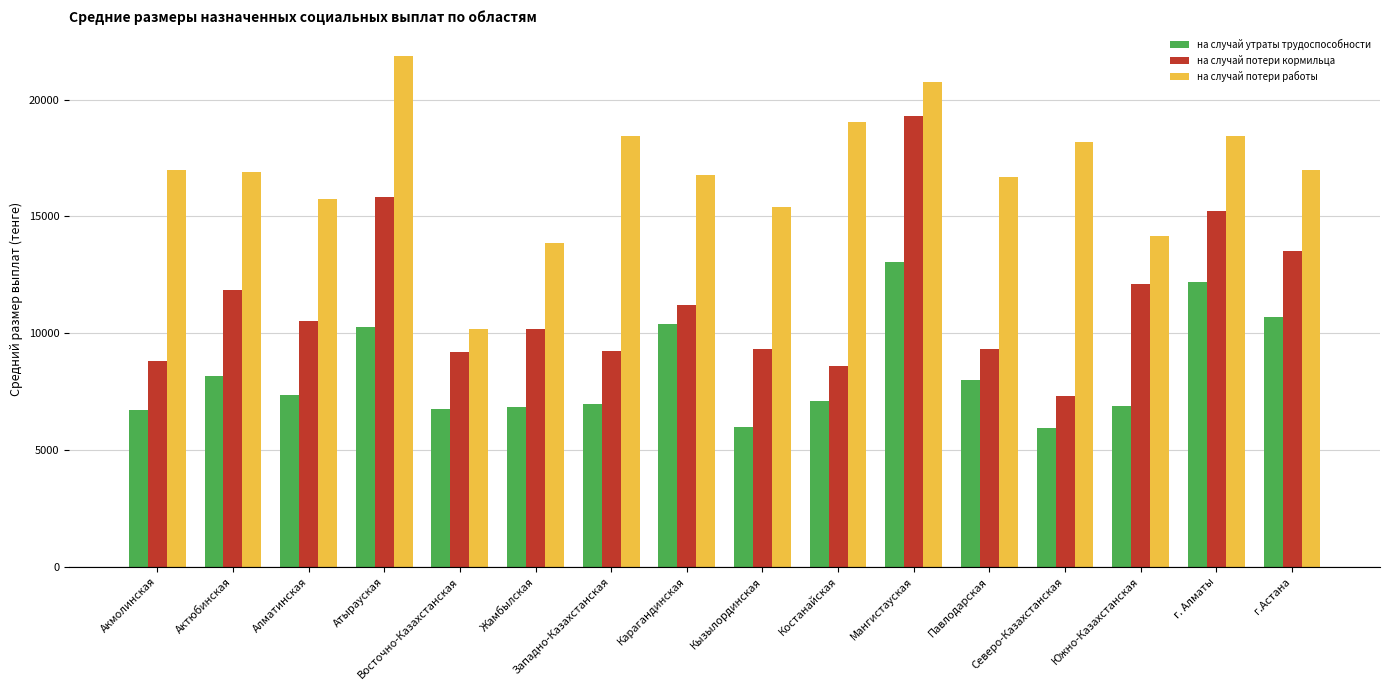

The на случай потери кормильца series shows 13528.3 at г.Астана. True or false?

True